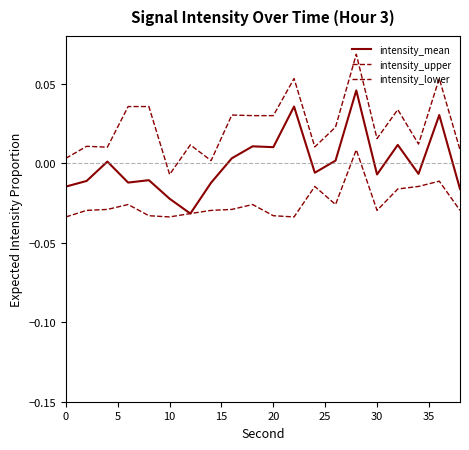

Does the chart have visible grid lines?

No